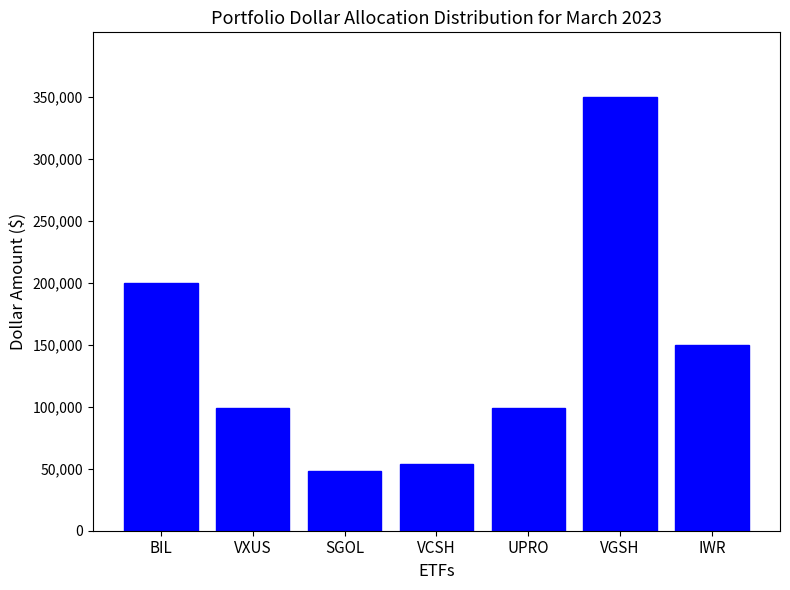

What is the sum of the values at IWR and BIL?

349896.1